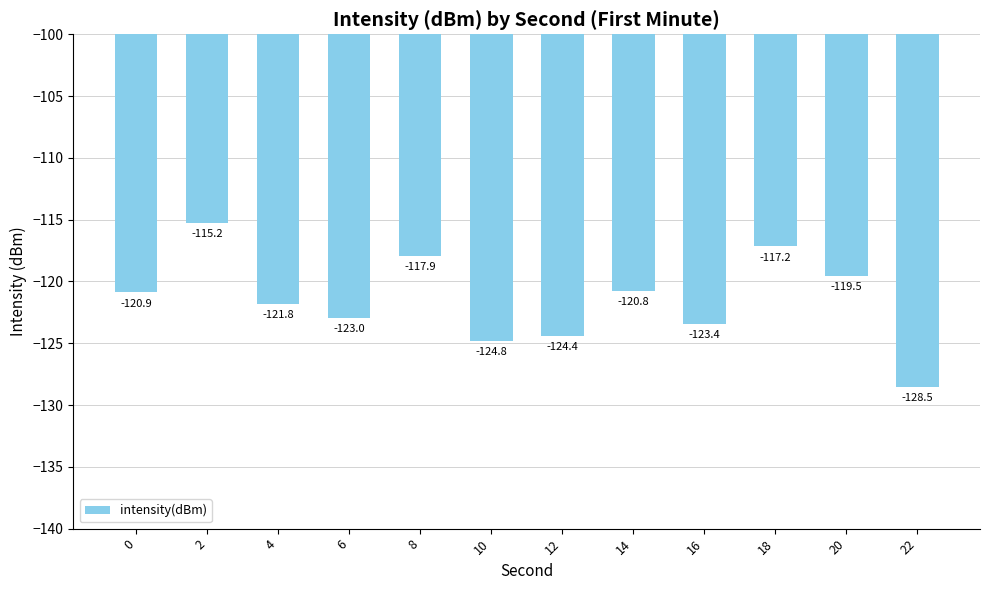

The chart shows a value of -119.5 at 20. True or false?

True